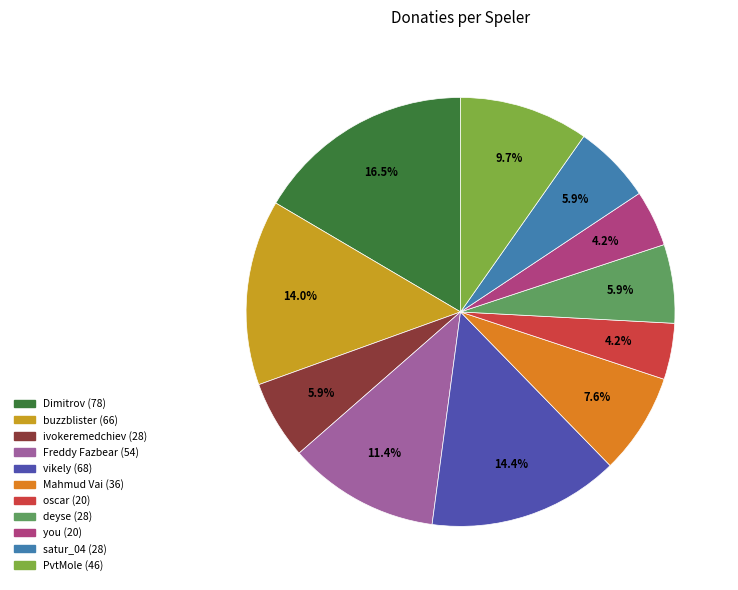

To the nearest percent, what is the combined percentage of deyse and oscar?

10%